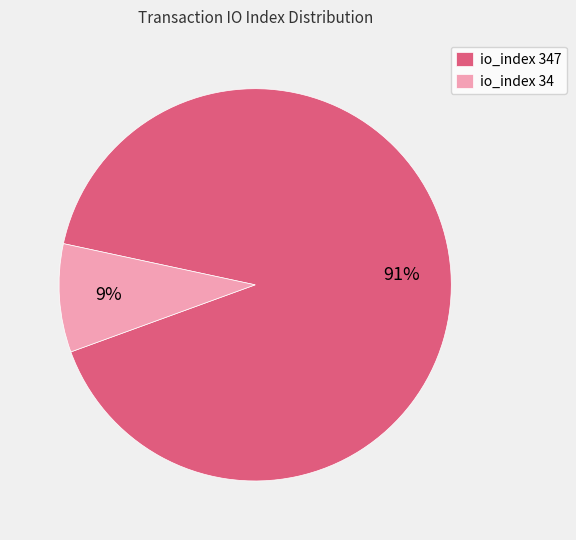

To the nearest percent, what is the average slice percentage?

50%